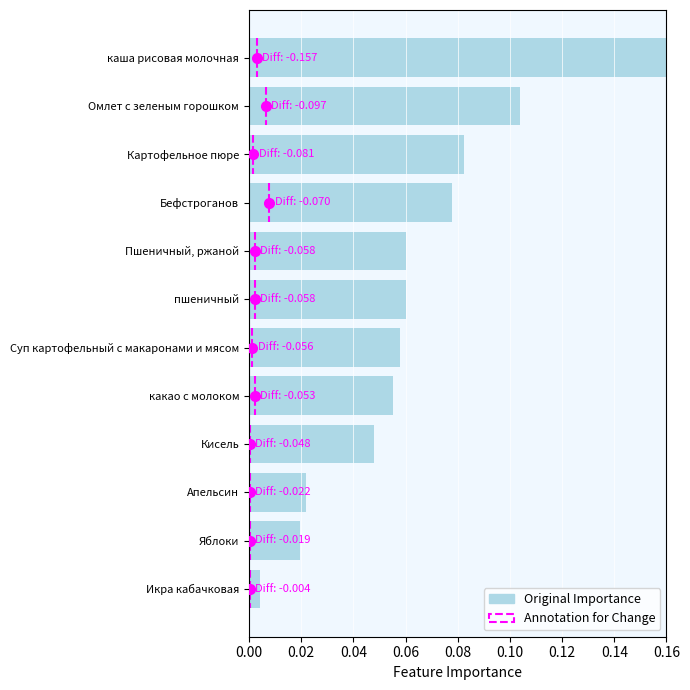

What is the label of the 5th bar from the bottom?

какао с молоком